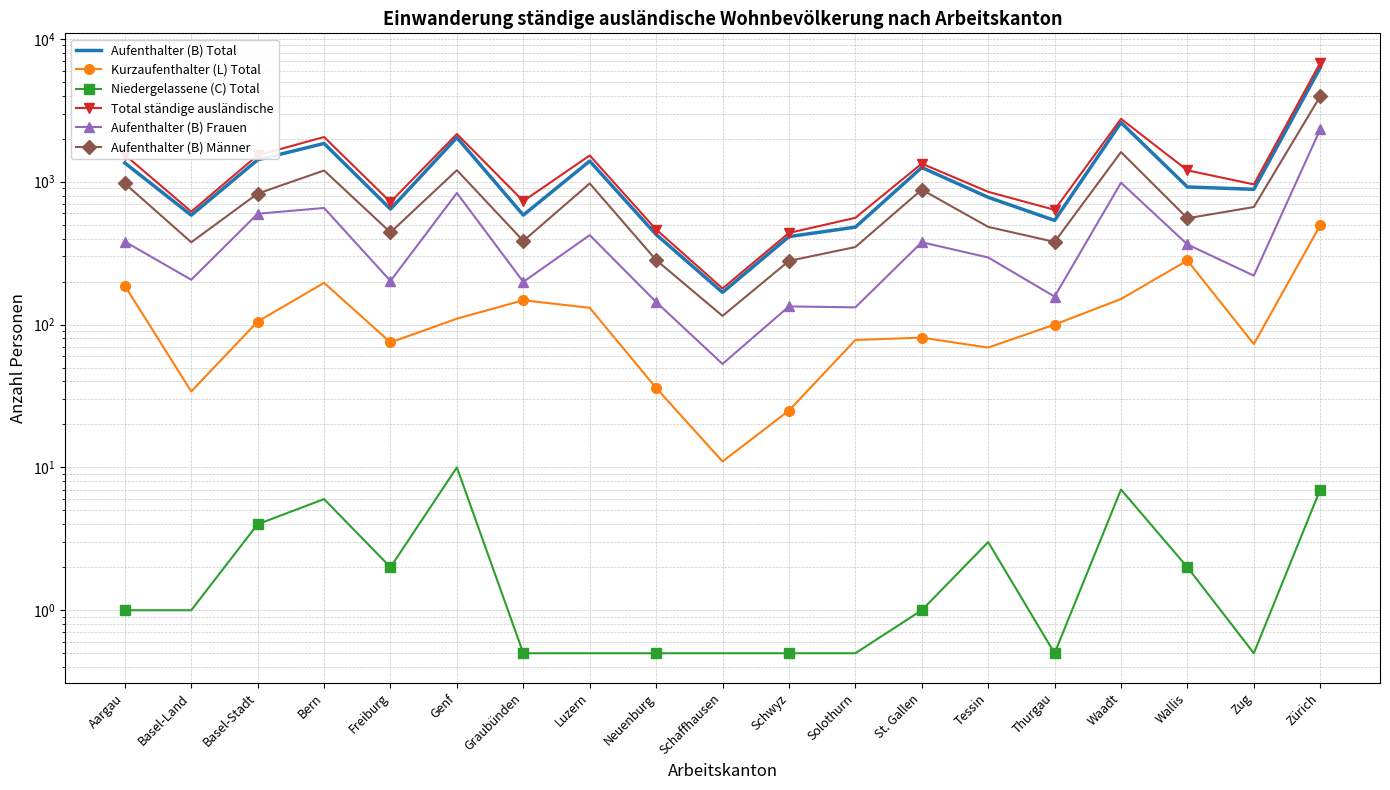

What position from the right is Schaffhausen?

10